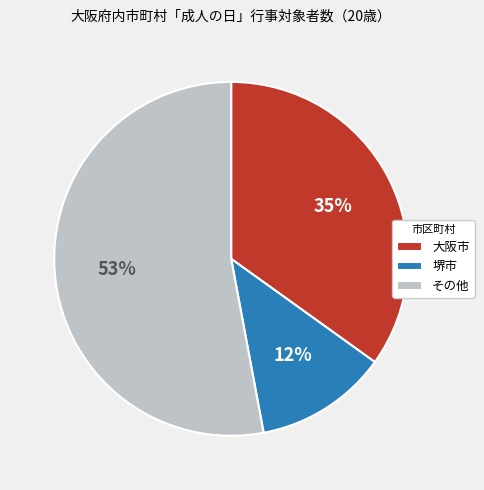

Does any single category account for the majority?

Yes